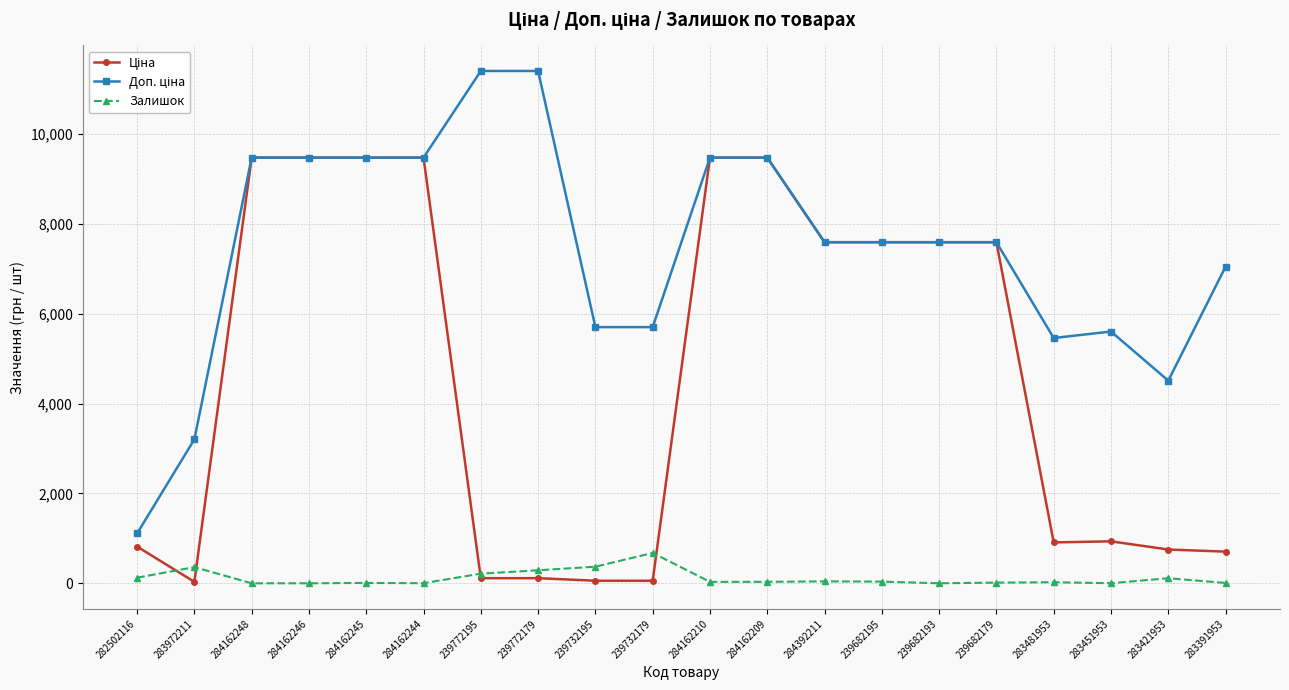

What is the maximum value for Залишок?

676.0